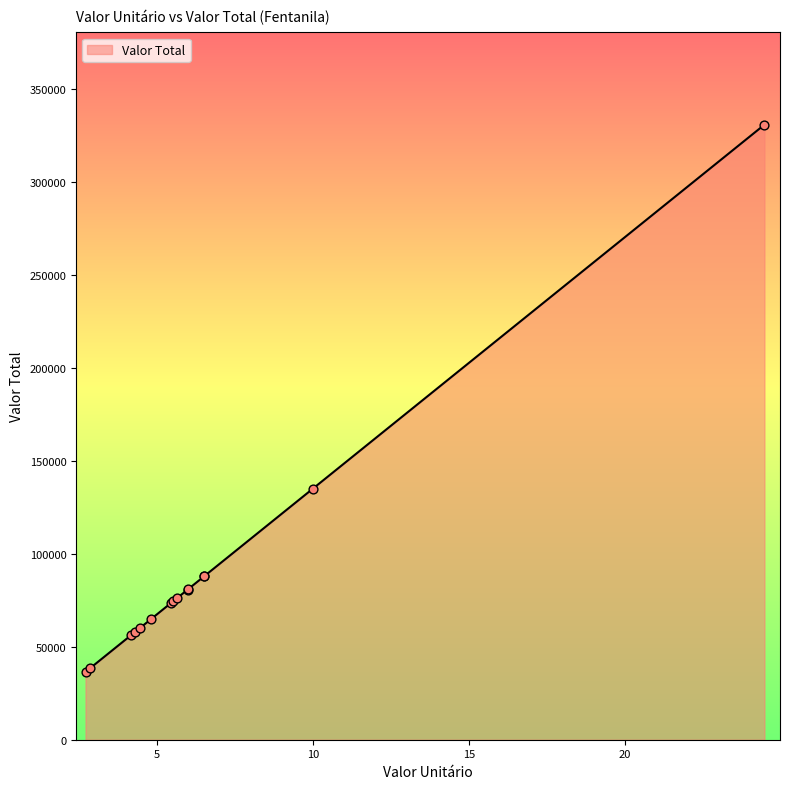

What is the greatest value displayed?

330615.0